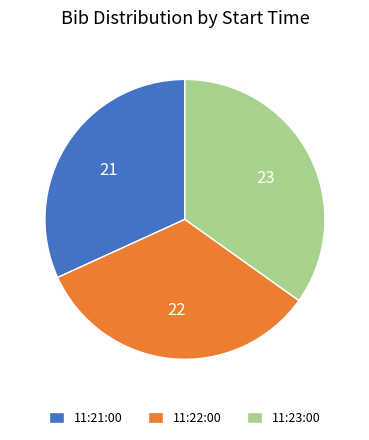

What is the smallest slice in the pie chart?

11:21:00